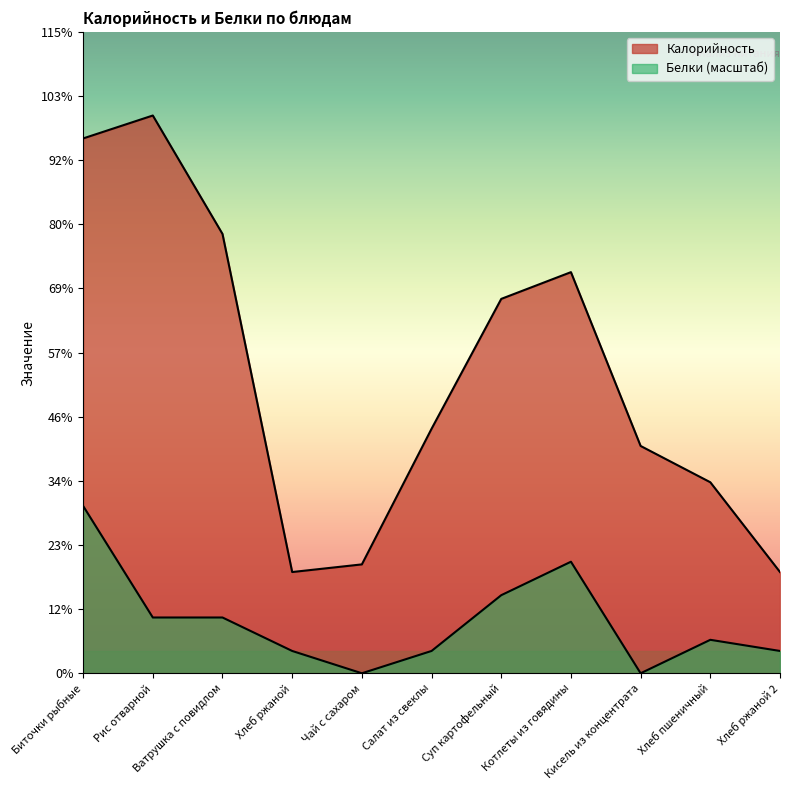

Reading left to right, extract all data points from this chart.

Калорийность: 280.0	292.0	230.0	53.0	57.0	128.0	196.0	210.0	119.0	100.0	53.0
Белки: 87.6	29.2	29.2	11.7	0.0	11.7	40.9	58.4	0.0	17.5	11.7